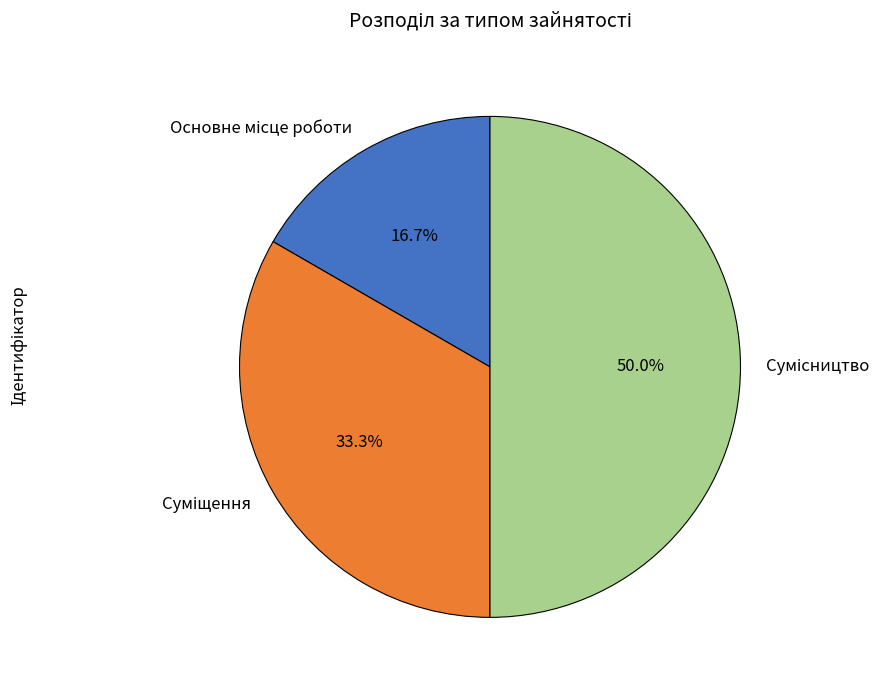

What is the change in value from Основне місце роботи to Сумісництво?

+2